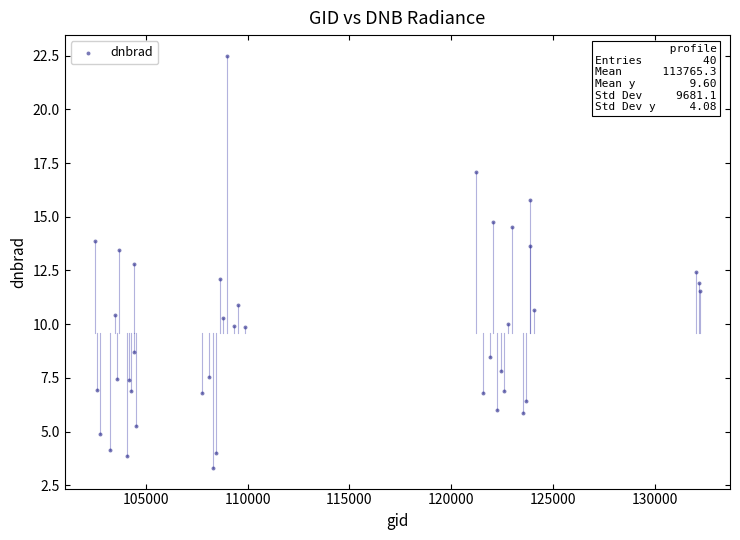

What is the range of Y values (max minus min)?

19.2